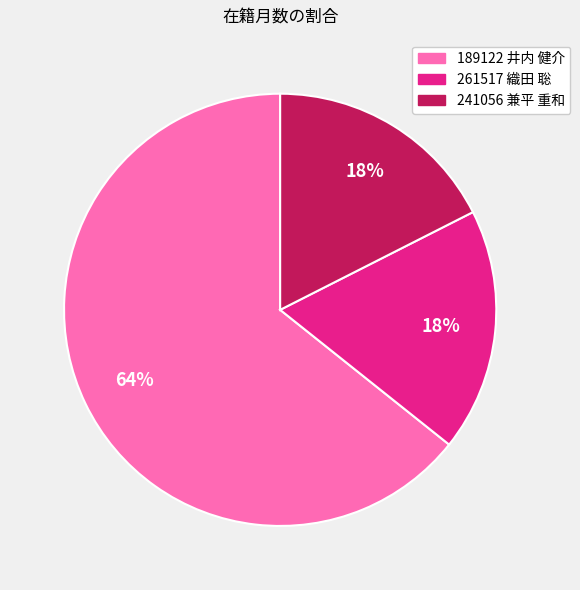

What percentage is the 189122 井内 健介 slice, to the nearest percent?

64%